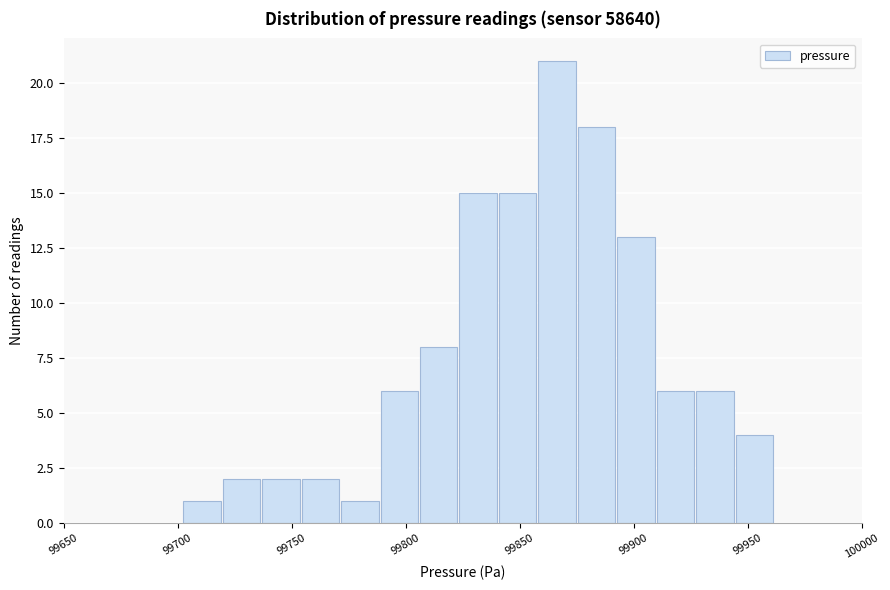

Around what value on the x-axis is the tallest bar? Give the approximate position of its centre, as read against the axis.

99865